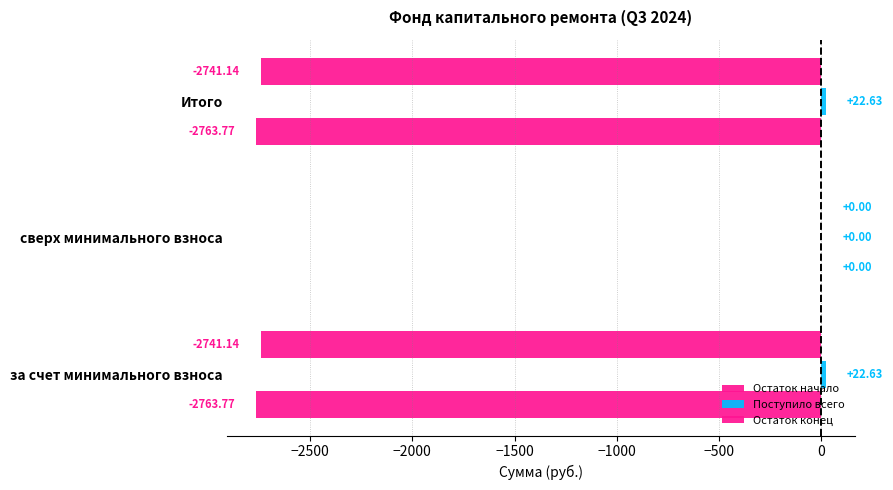

How many values in the Остаток начало series exceed -2763?

1